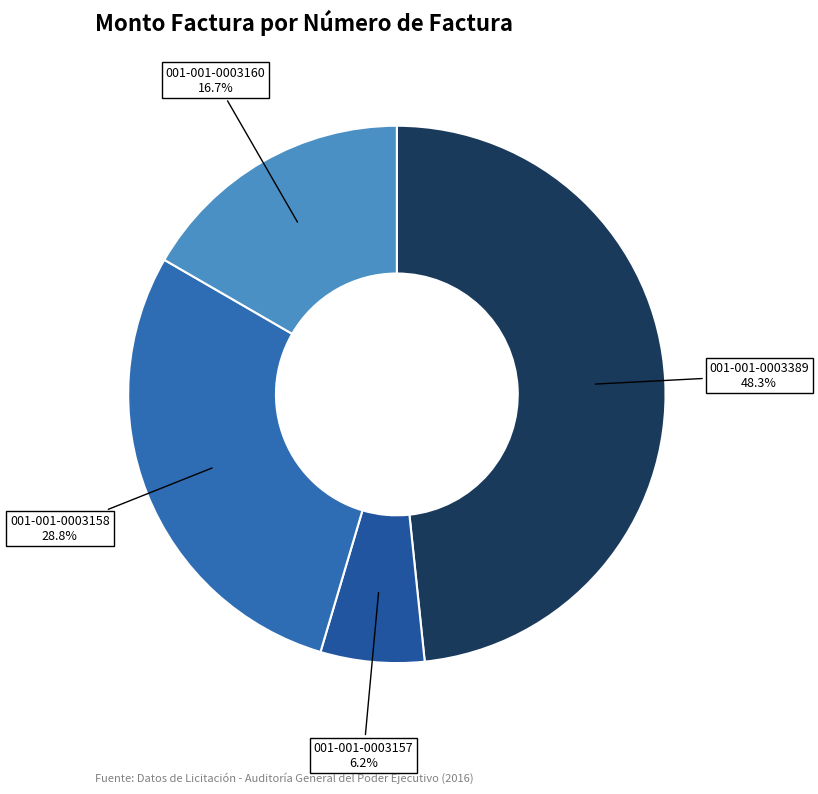

Which has a higher value, 001-001-0003160 or 001-001-0003389?

001-001-0003389